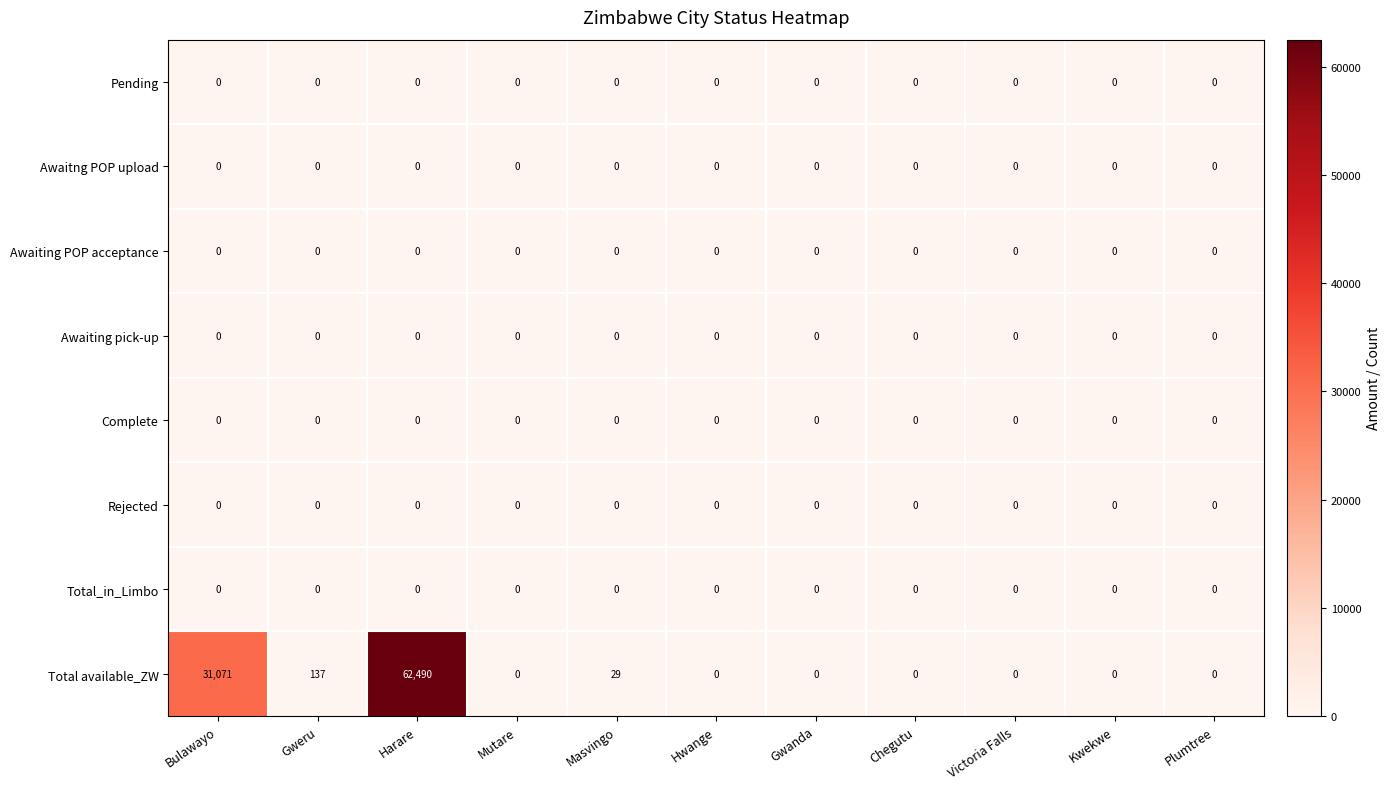

Between Gweru and Hwange, which series saw the biggest shift?

Total available_ZW